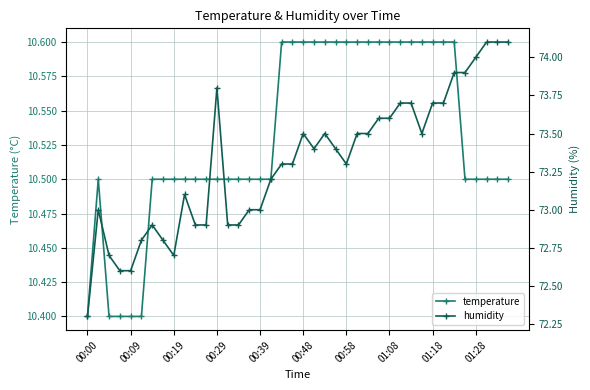

Count the temperature values in the range 10 to 11.

40